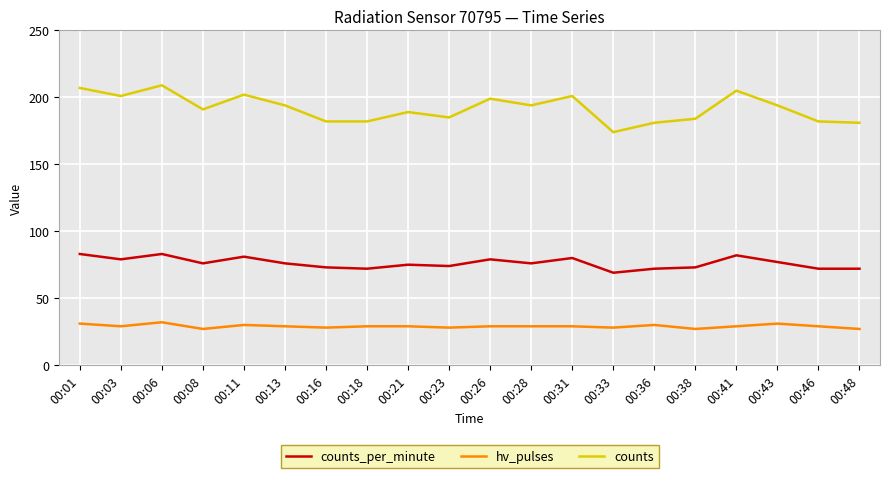

How many lines are shown in the chart?

3